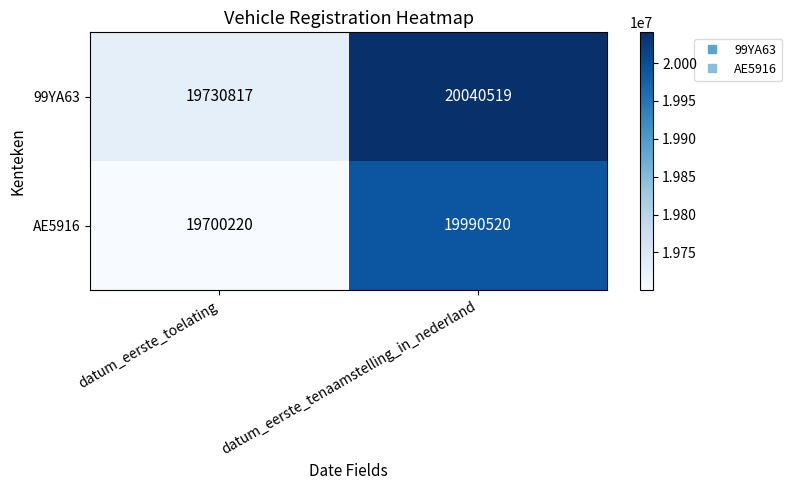

What is the total value across all series at datum_eerste_tenaamstelling_in_nederland?

40031039